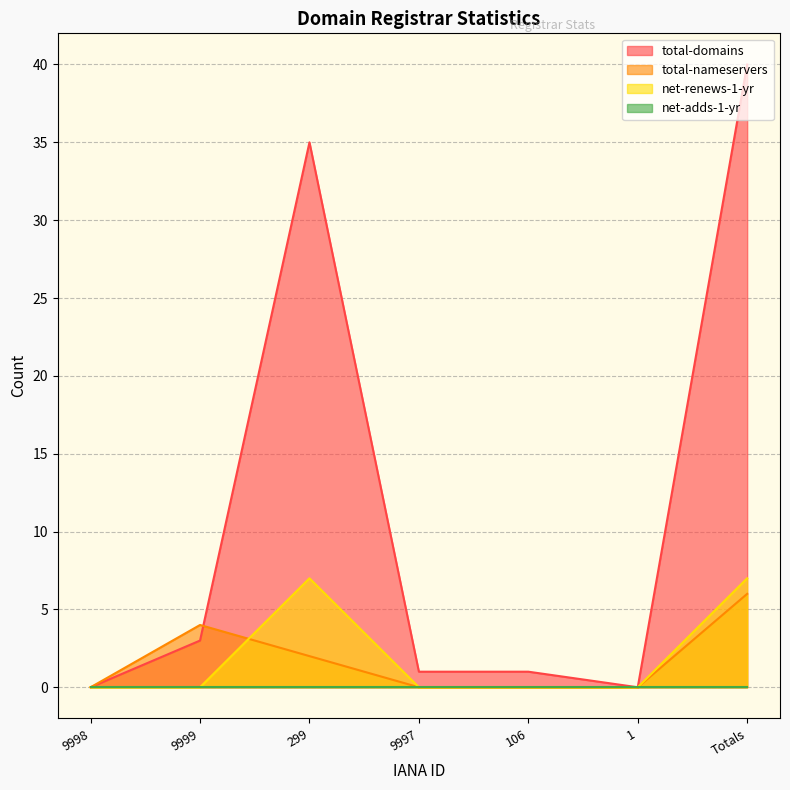

Between 106 and 1, which is larger?

106